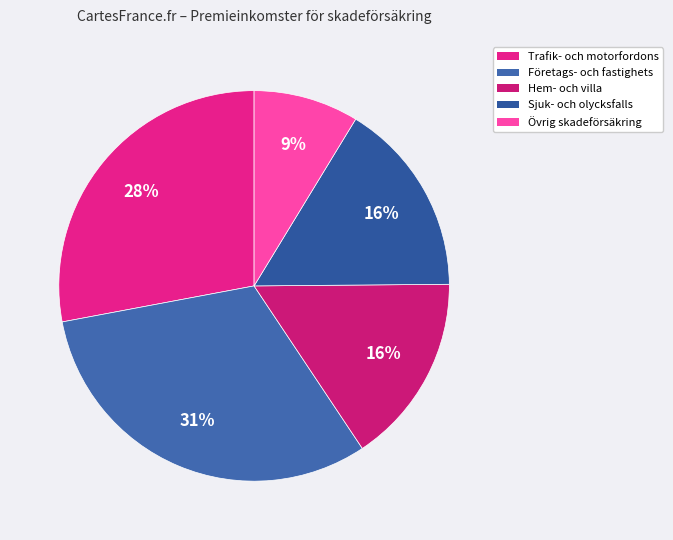

Is there a majority slice in this chart?

No